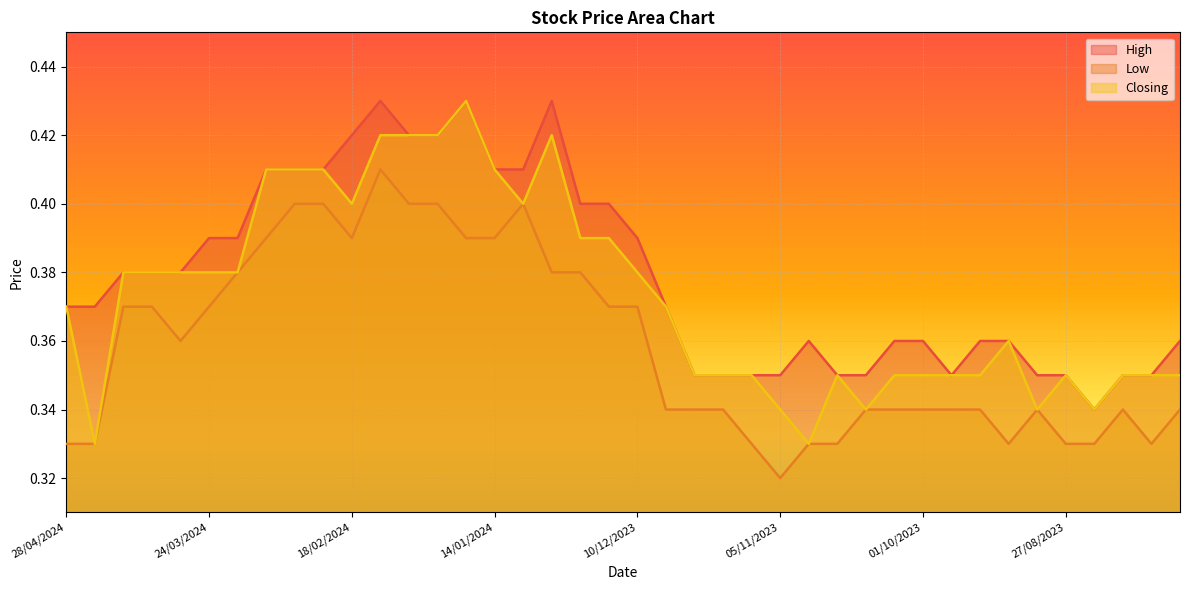

What is the average value of the Closing series?

0.4